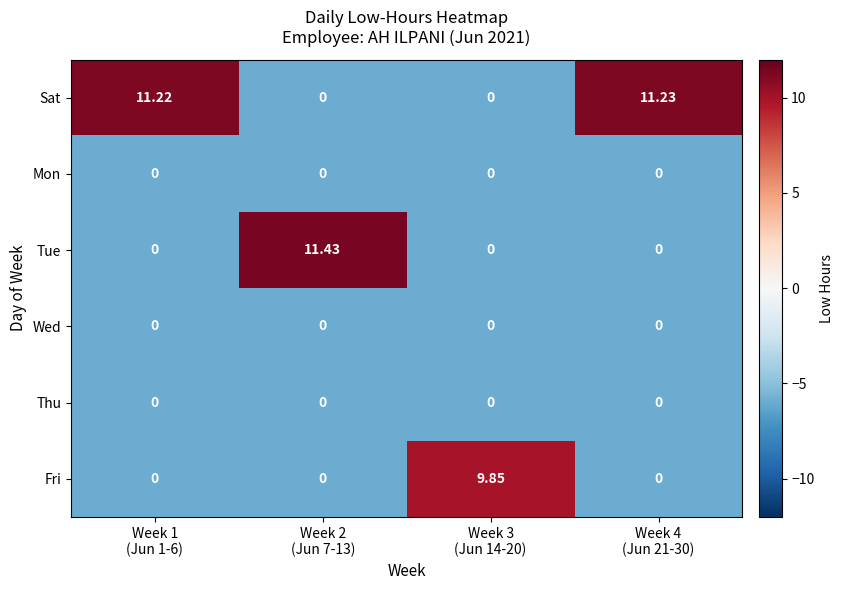

Which series has the largest range (max minus min)?

Tue